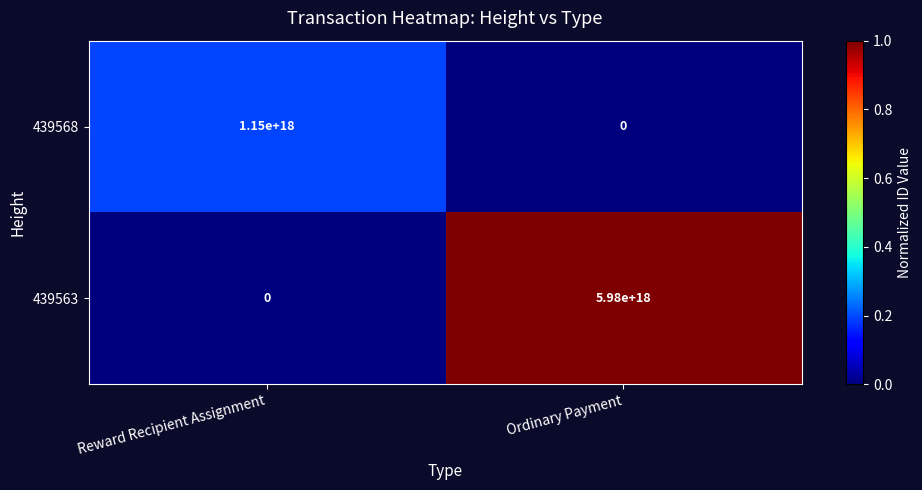

Which series has the largest total across all categories?

439563